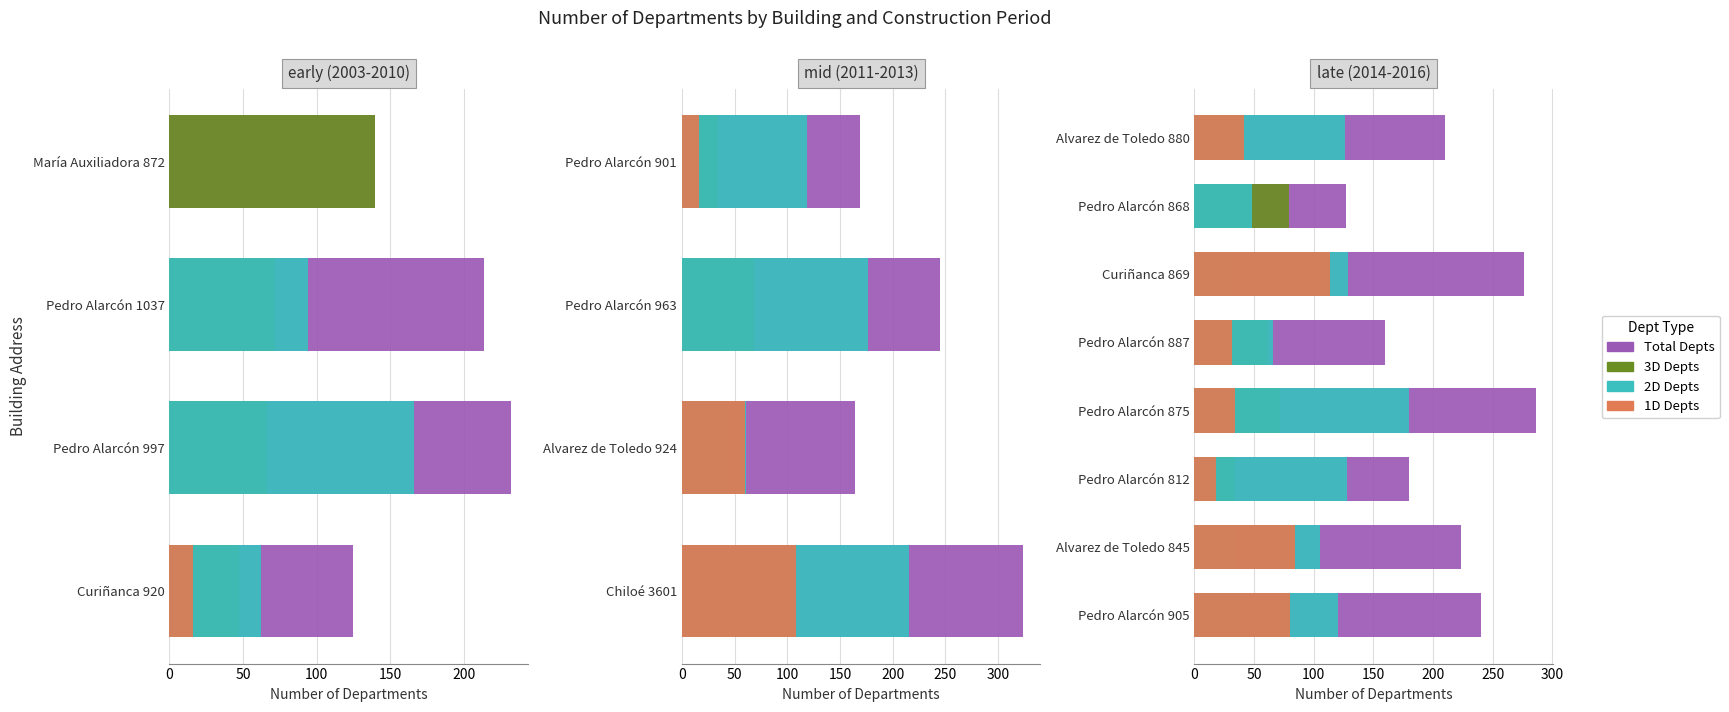

Are the bars horizontal?

Yes